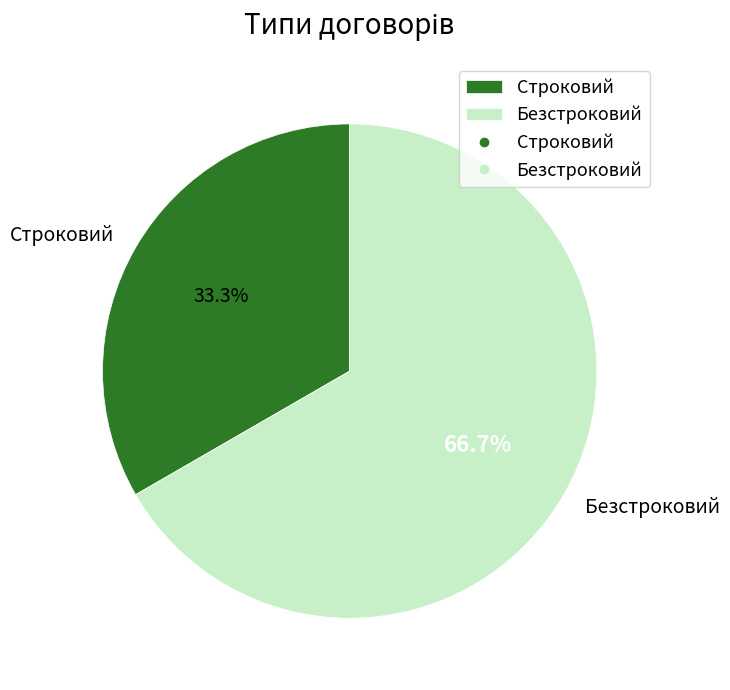

Rank the categories by value from lowest to highest.

Строковий, Безстроковий